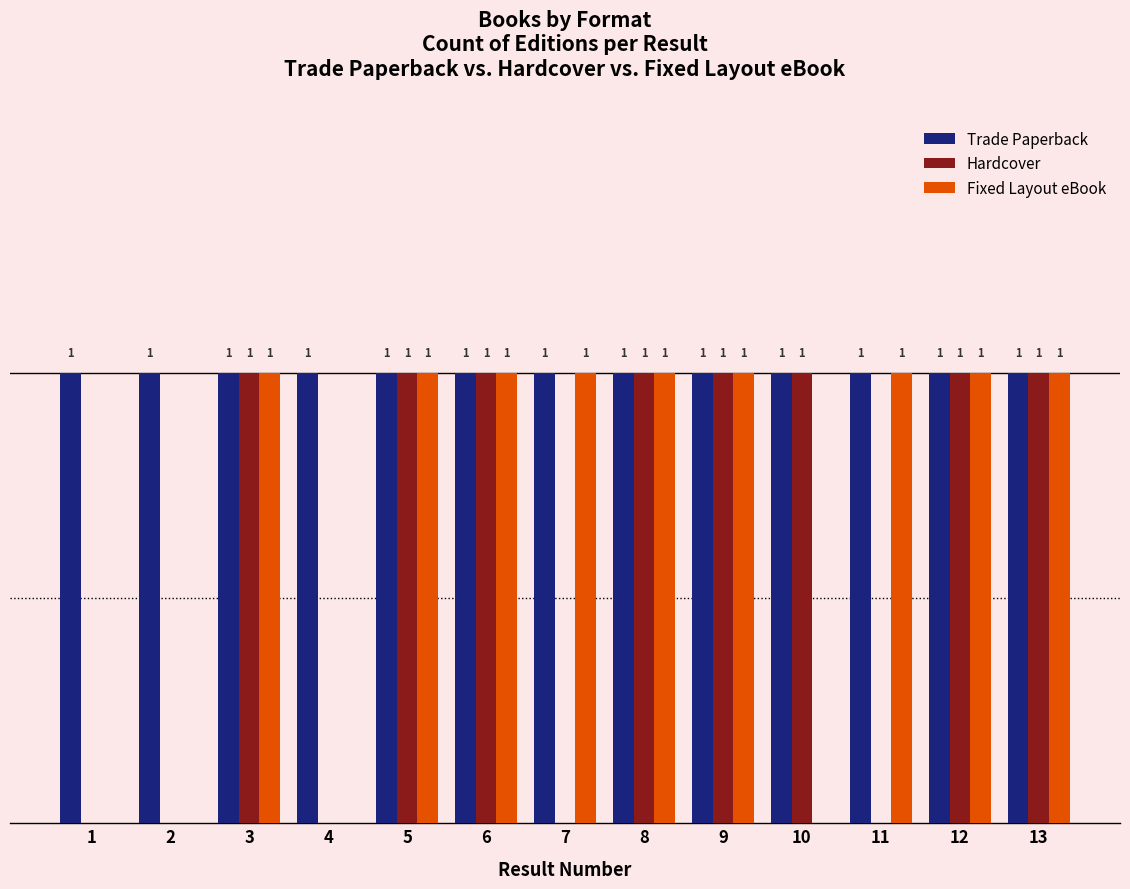

Which series changed the most between 5 and 7?

Hardcover